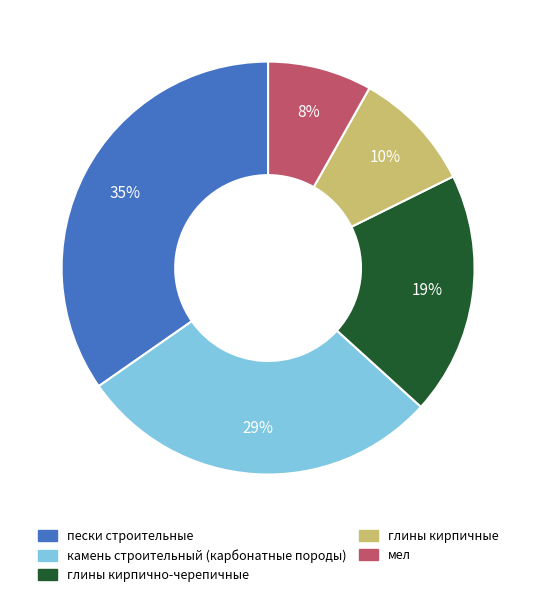

Rank the categories by value from highest to lowest.

пески строительные, камень строительный (карбонатные породы), глины кирпично-черепичные, глины кирпичные, мел